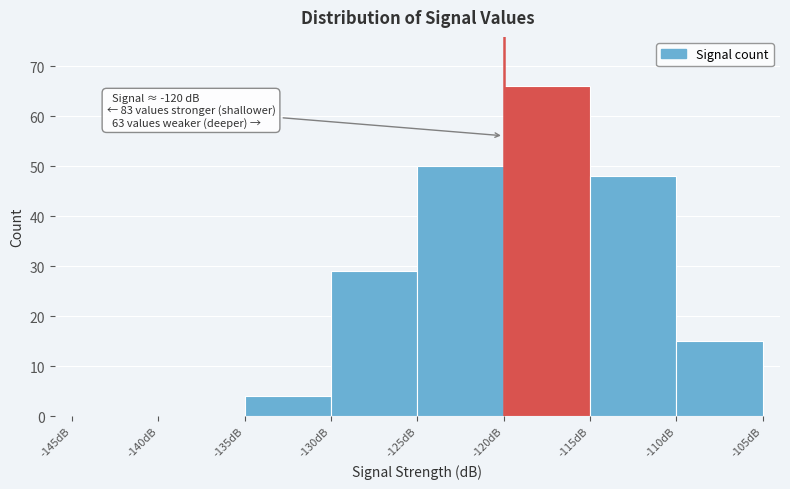

Over which range of the x-axis is the bar tallest?

-120 to -115